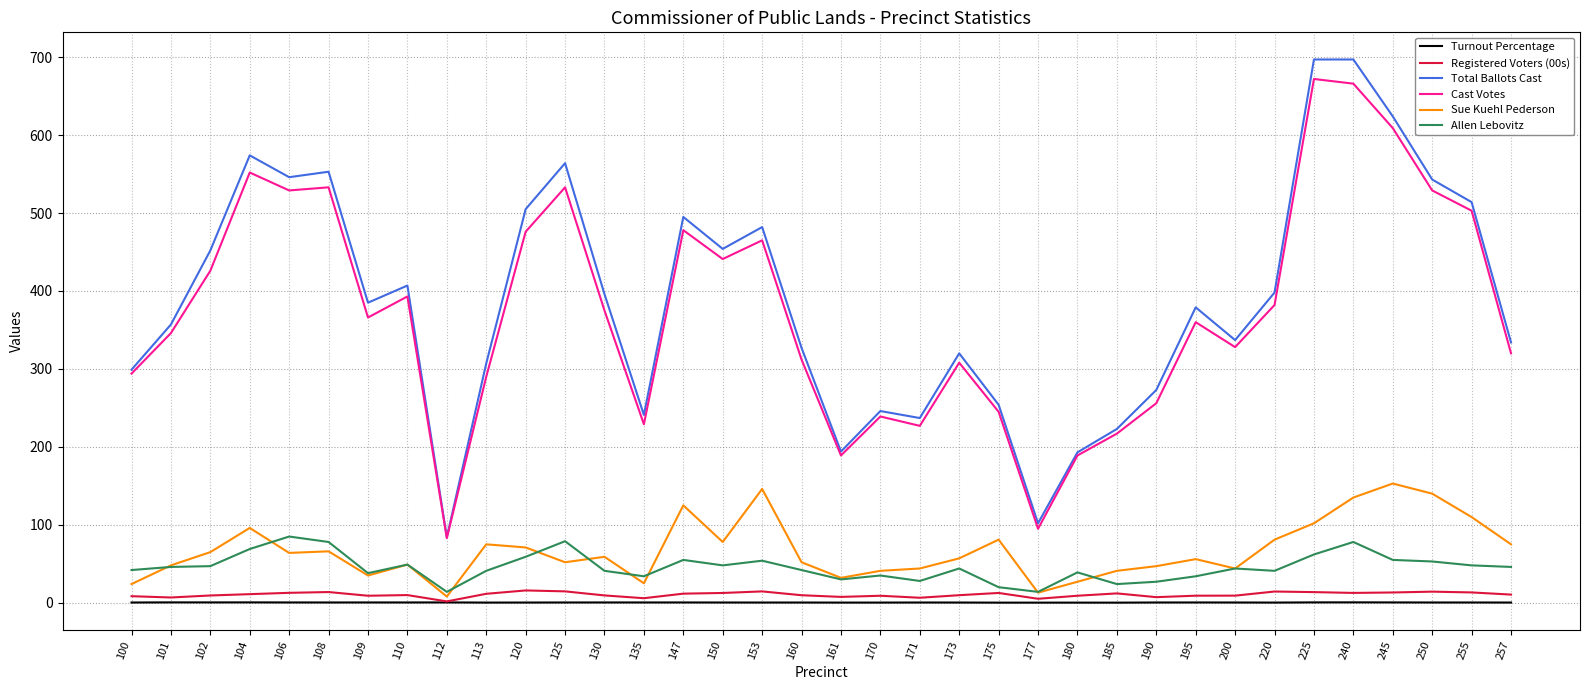

True or false: Registered Voters (00s) and Cast Votes cross at least once.

False